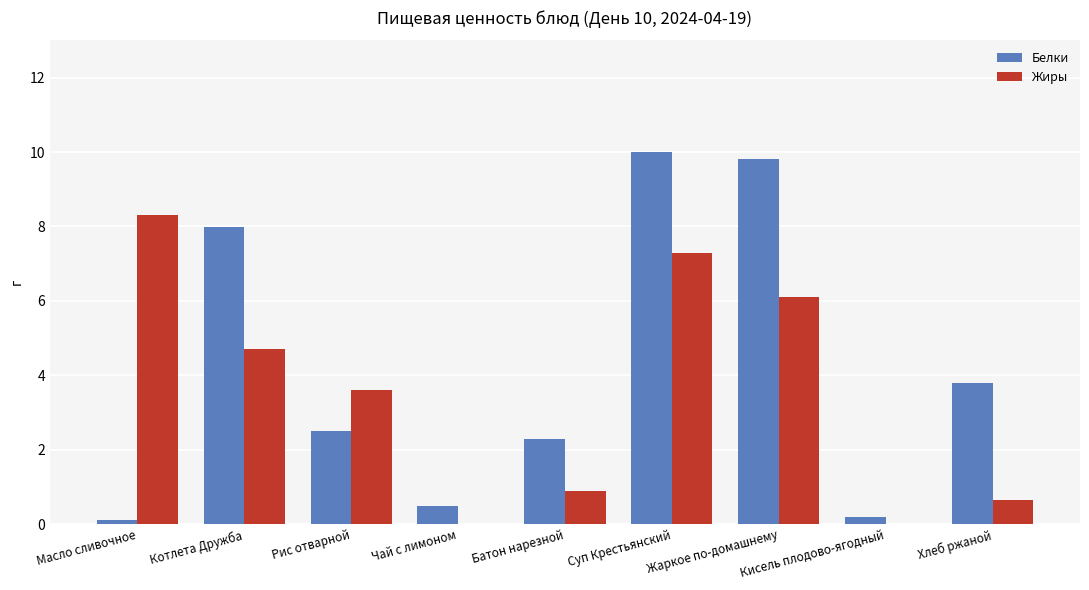

What is the highest value of the Белки series?

10.0